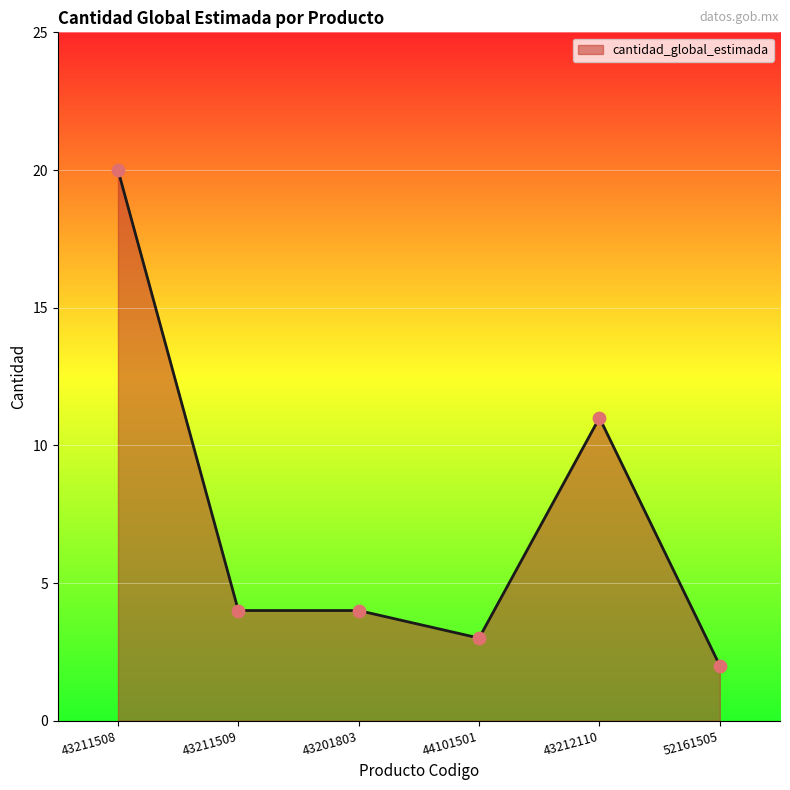

What is the change in value from 43211508 to 43201803?

-16